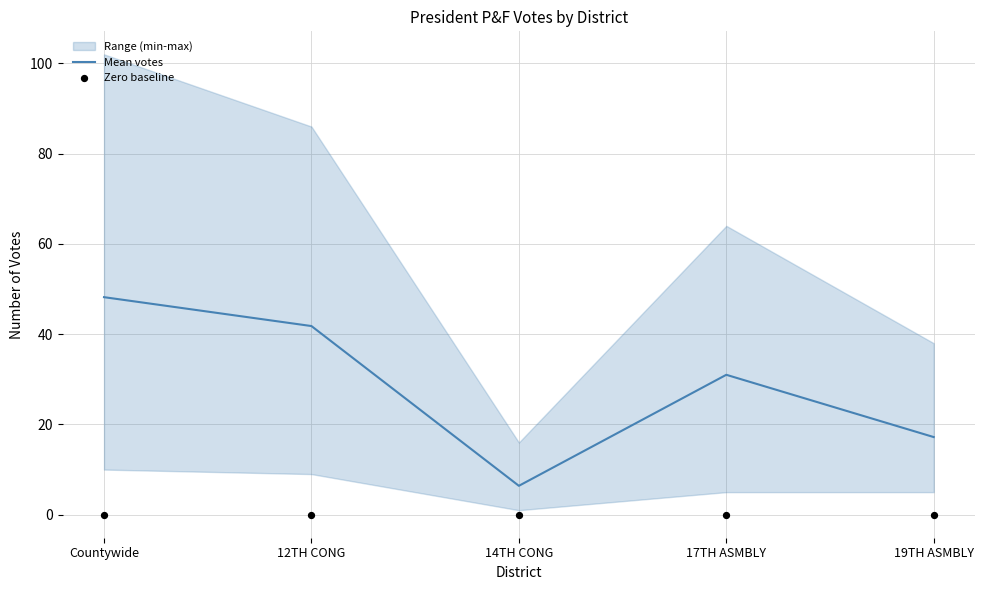

At how many categories does at least one series exceed 40?

2